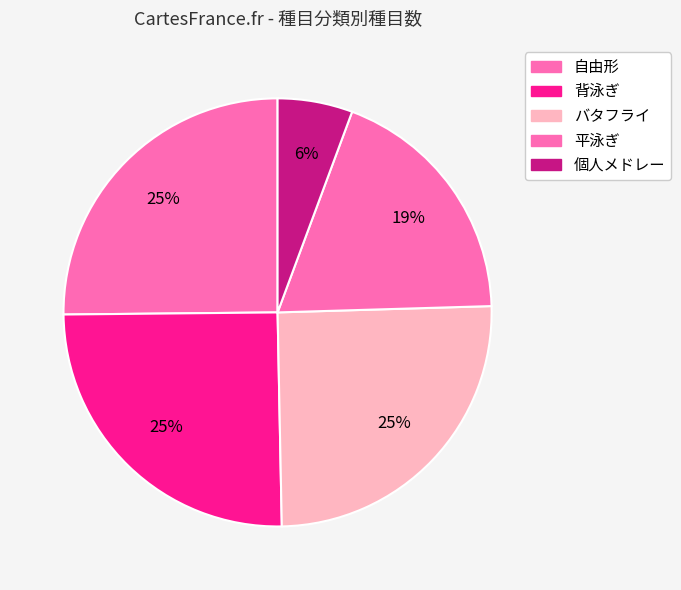

What is the largest slice in the pie chart?

自由形